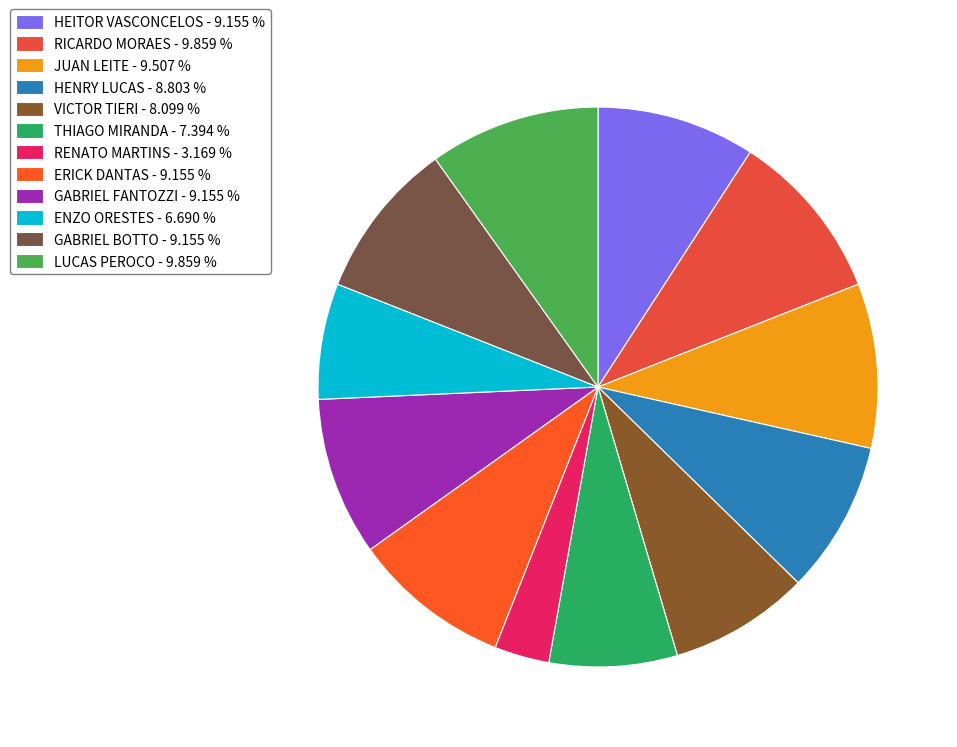

Is RICARDO MORAES the majority of the pie?

No